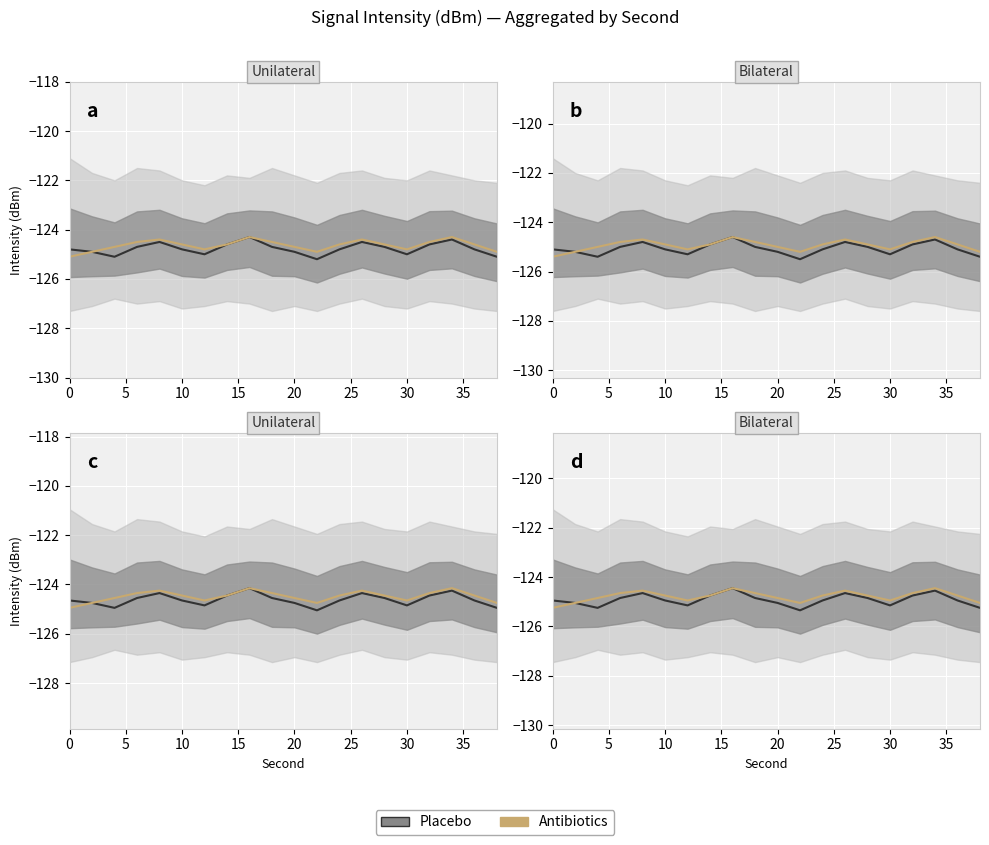

How many intersections are there between Placebo mean and Antibiotics mean?

2